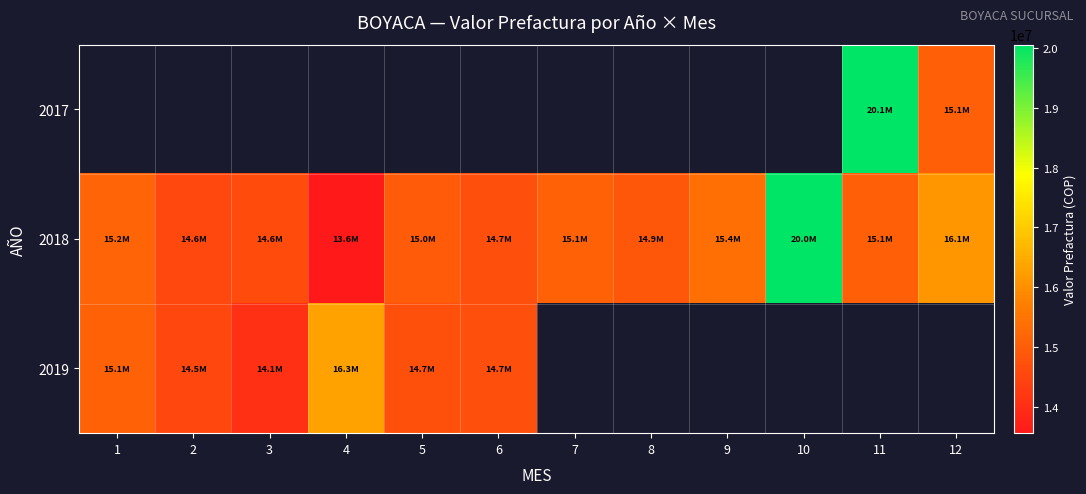

Rank the series at 2 from lowest to highest value.

2019, 2017, 2018